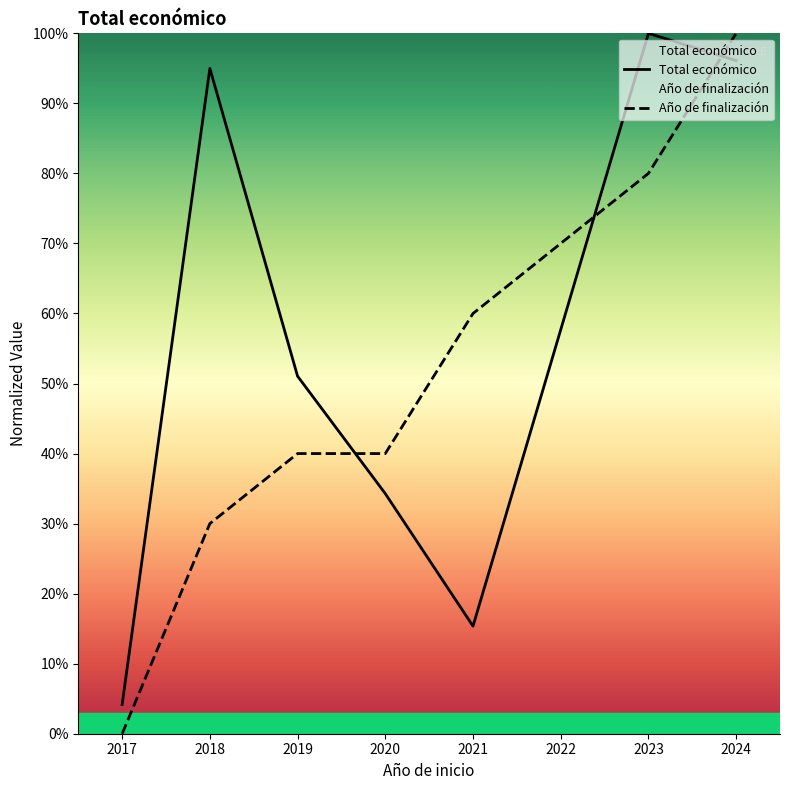

Which series changed the most between 2020 and 2024?

Total económico